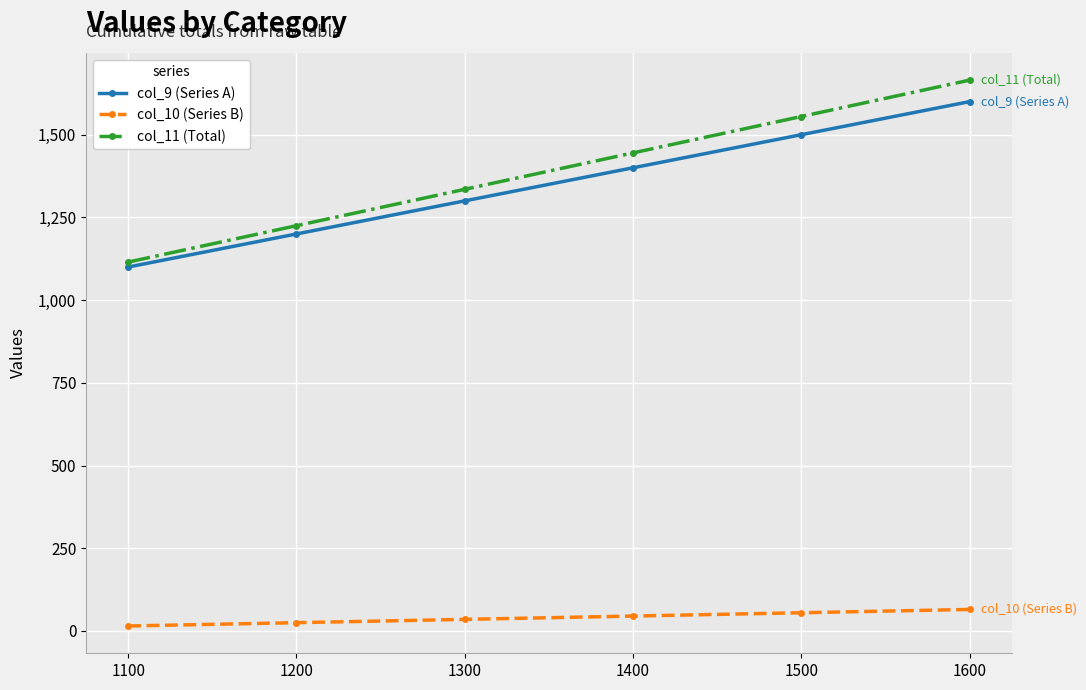

What is the total value across all series at 1200?

2450